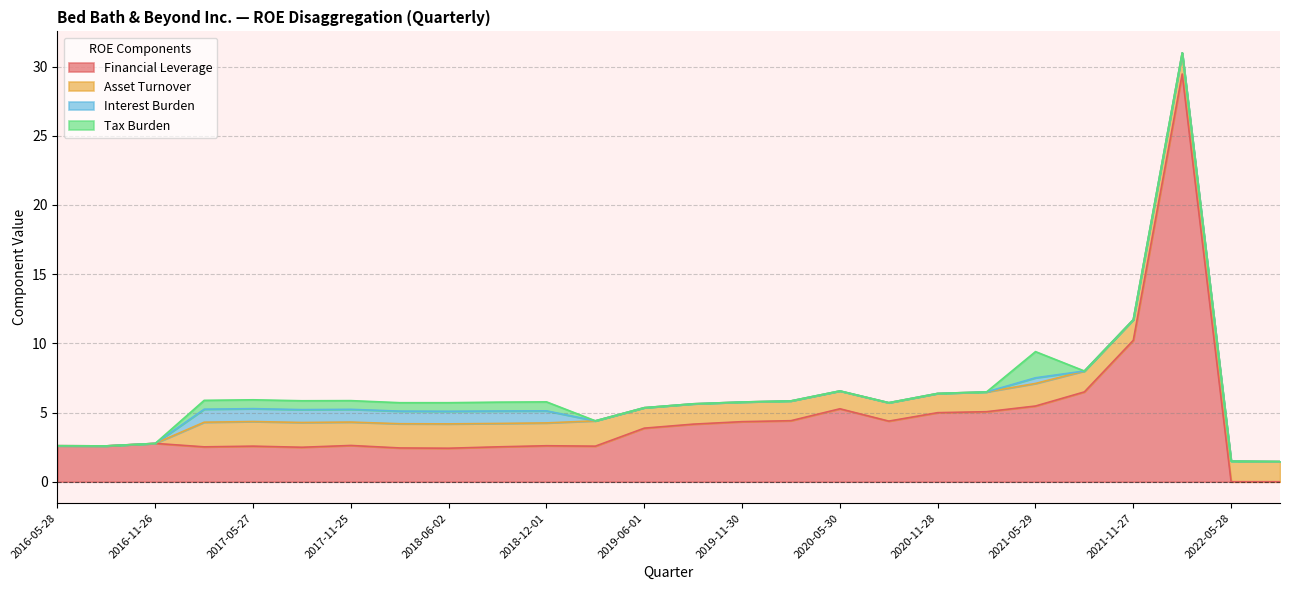

Count the number of categories in the chart.

26